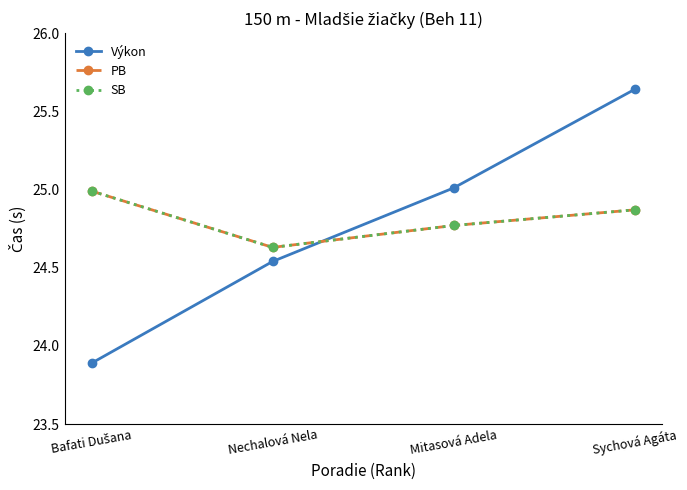

True or false: SB has more than 2 points higher than both neighbors.

False